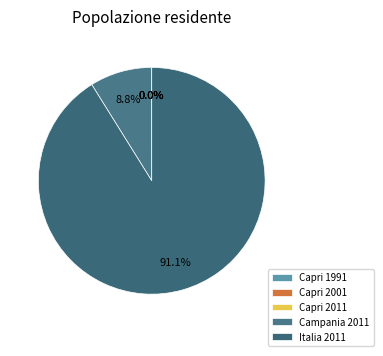

The Capri 1991 slice represents 0% of the pie. True or false?

True